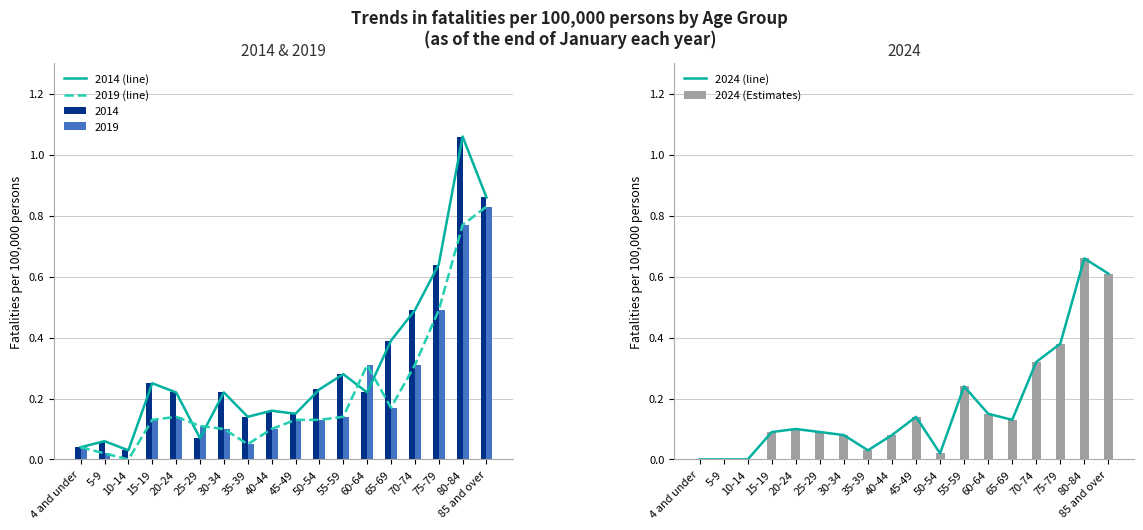

What position from the left is 25-29?

6